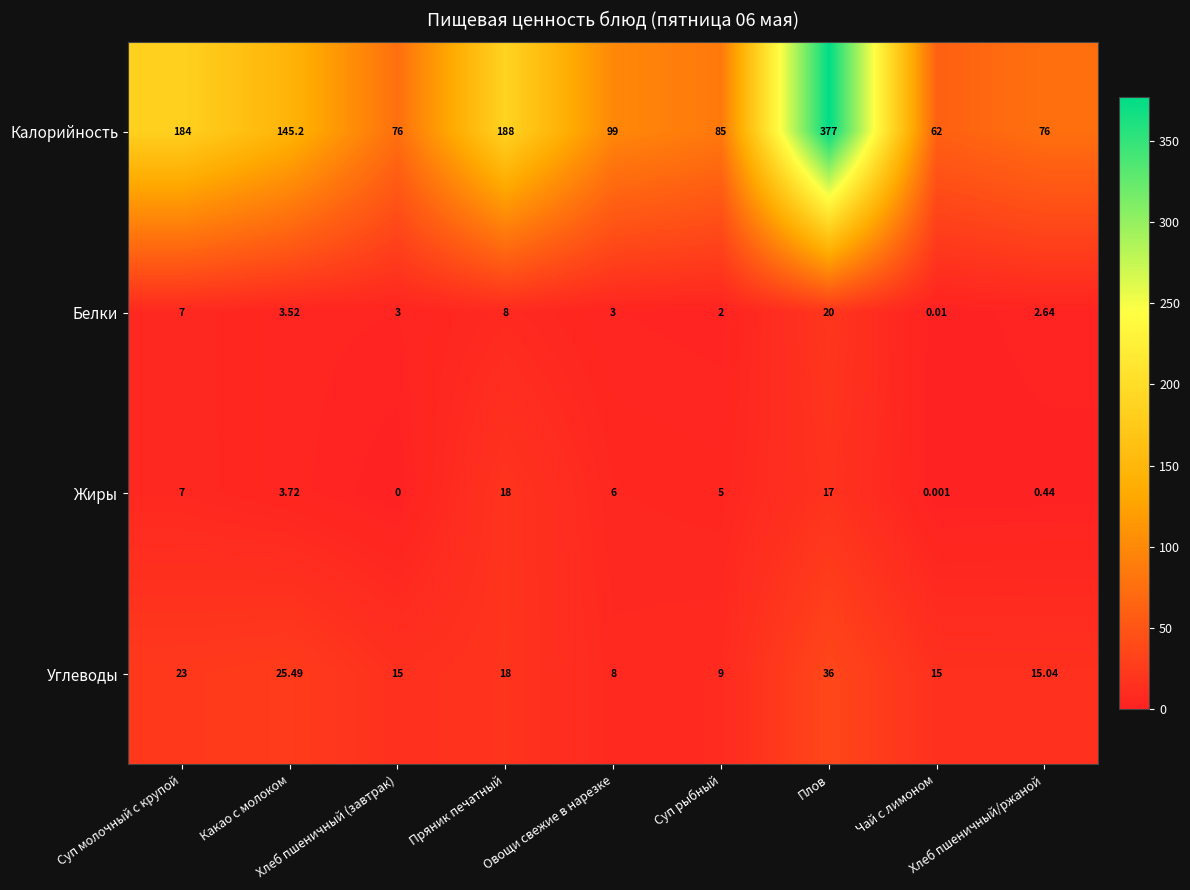

Count the number of data series in this chart.

4